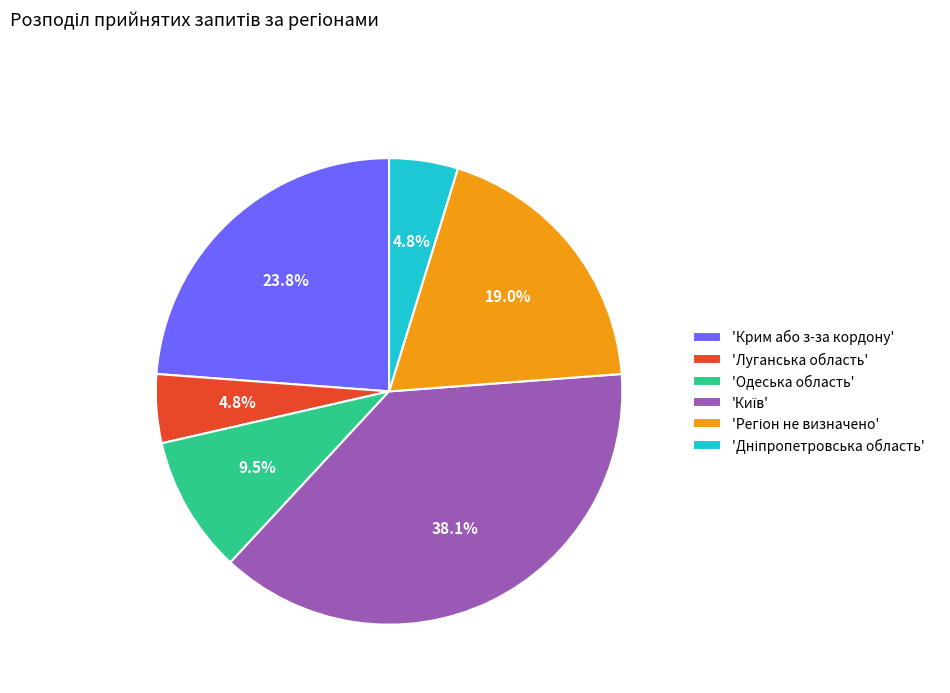

Is there any slice that represents more than half of the pie?

No